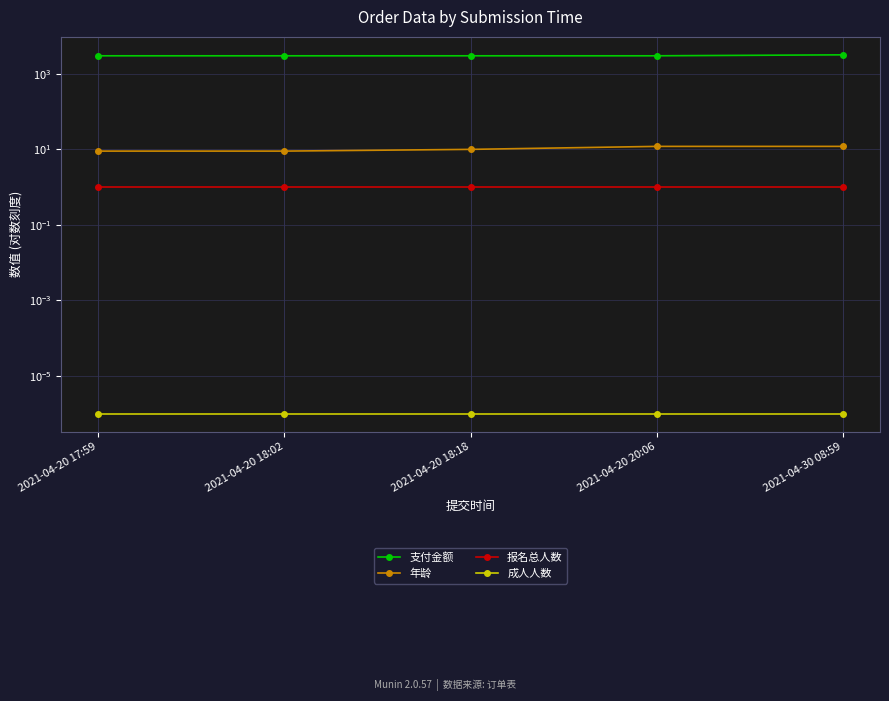

True or false: 年龄 and 报名总人数 intersect in this chart.

False